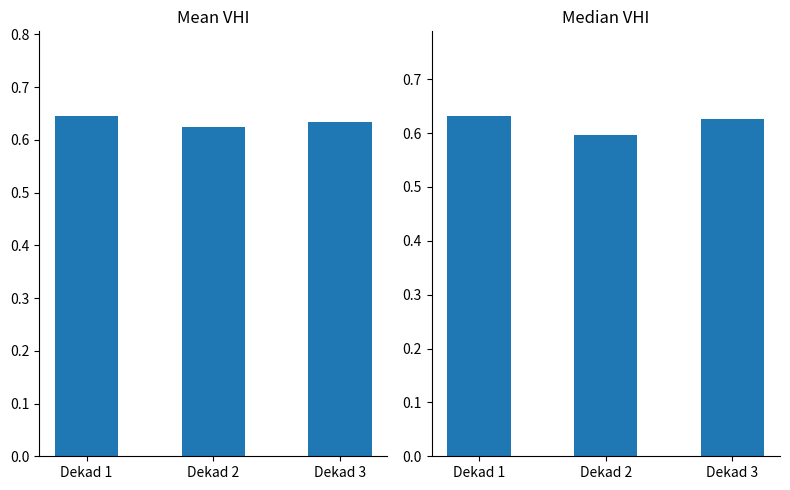

What is the smallest value displayed?

0.6